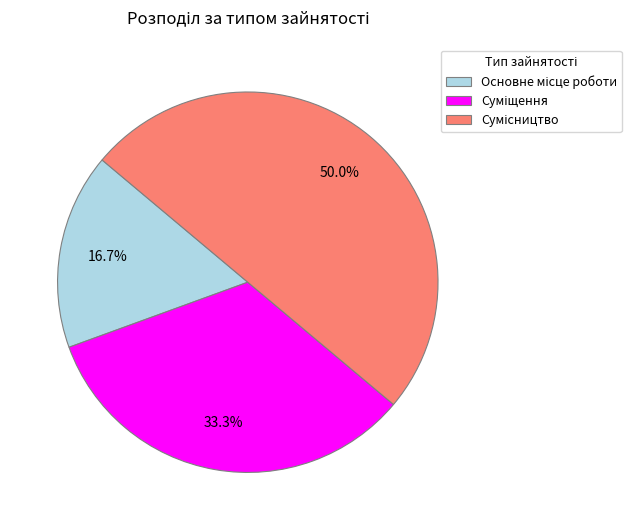

To the nearest percent, what is the difference between the Сумісництво and Суміщення slice percentages?

17%